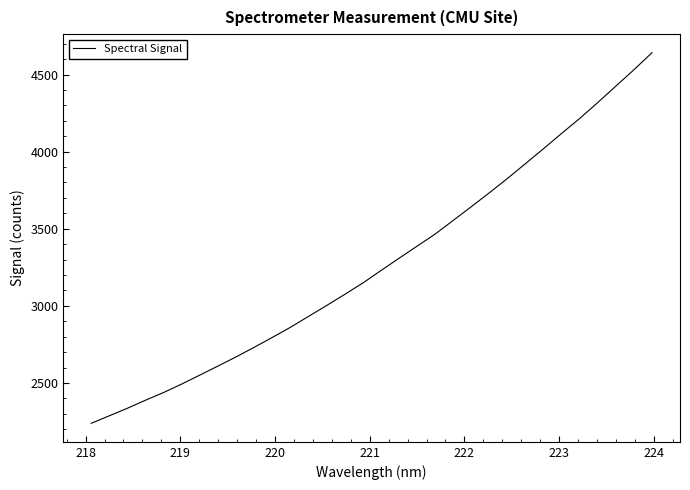

What is the difference between the maximum and minimum values?

2403.6